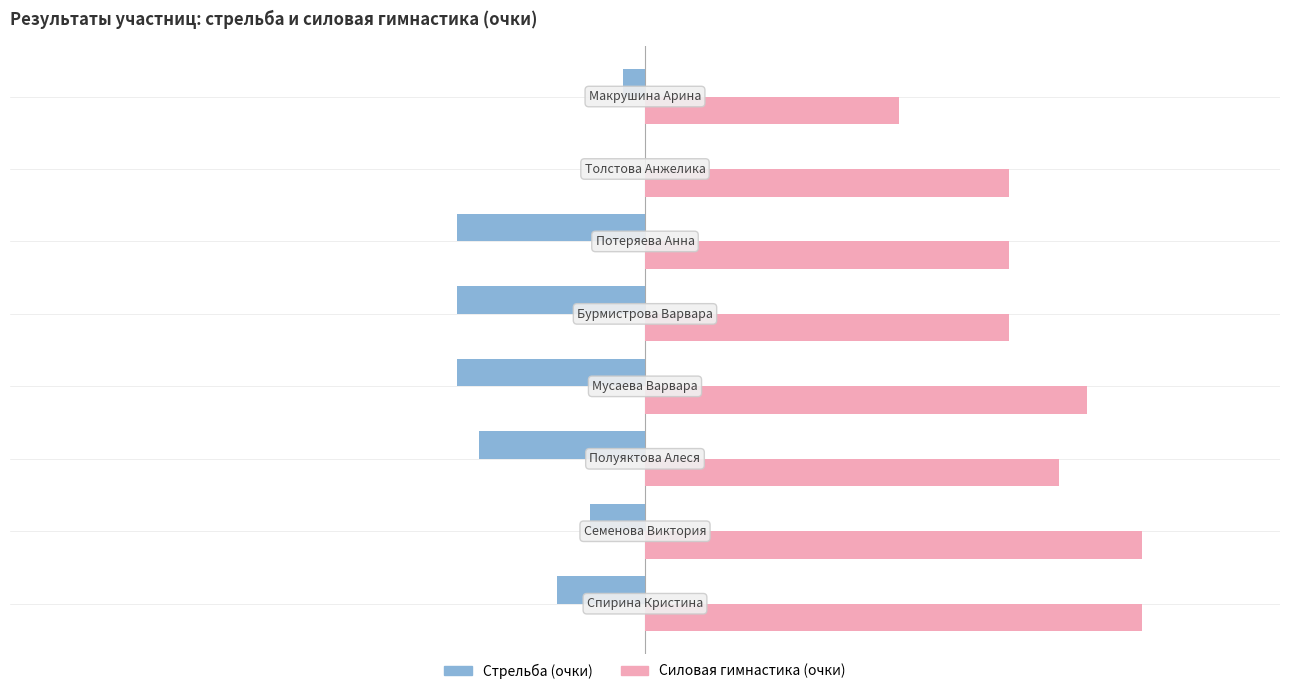

Which series has the largest total across all categories?

Силовая гимнастика (очки)